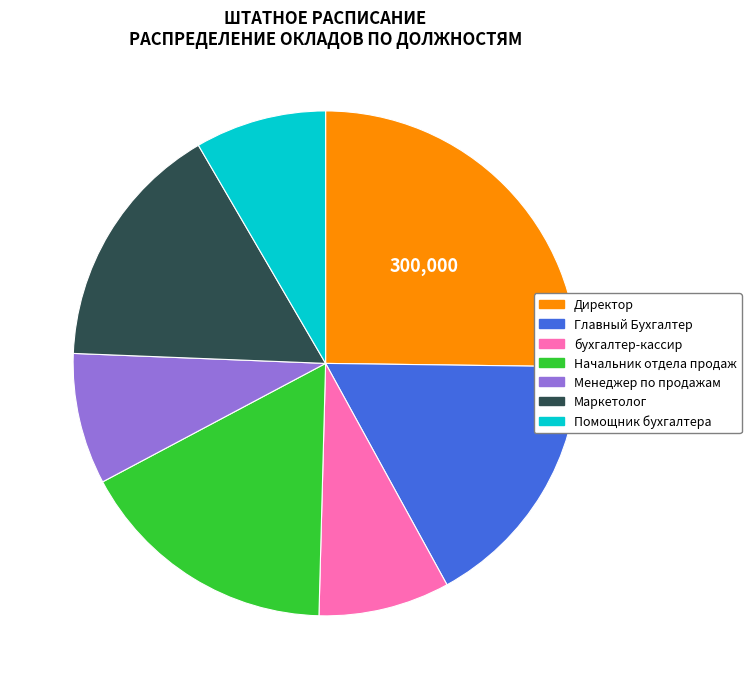

Does Директор represent more than half of the total?

No